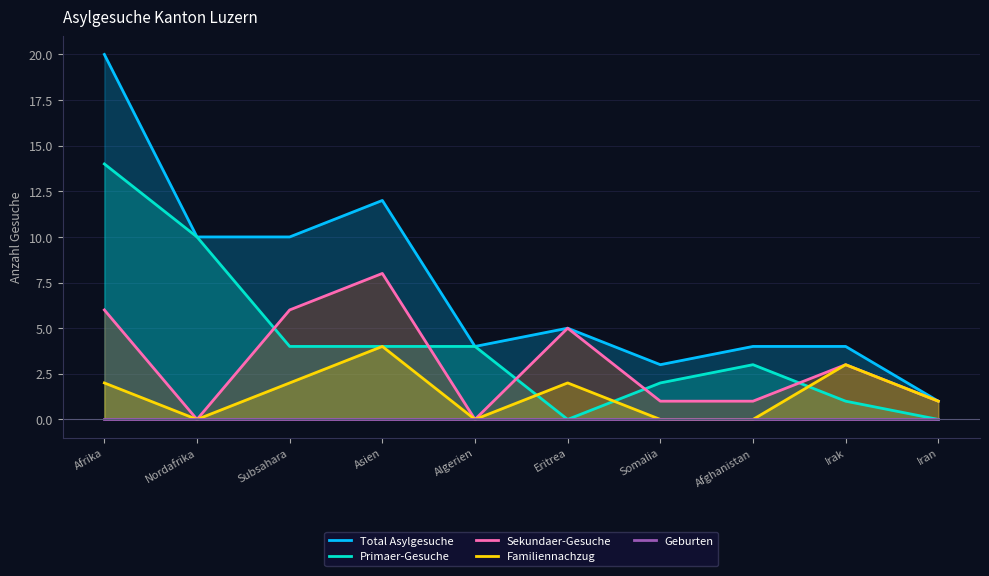

Is it true that Sekundaer-Gesuche equals 1 at Somalia?

True